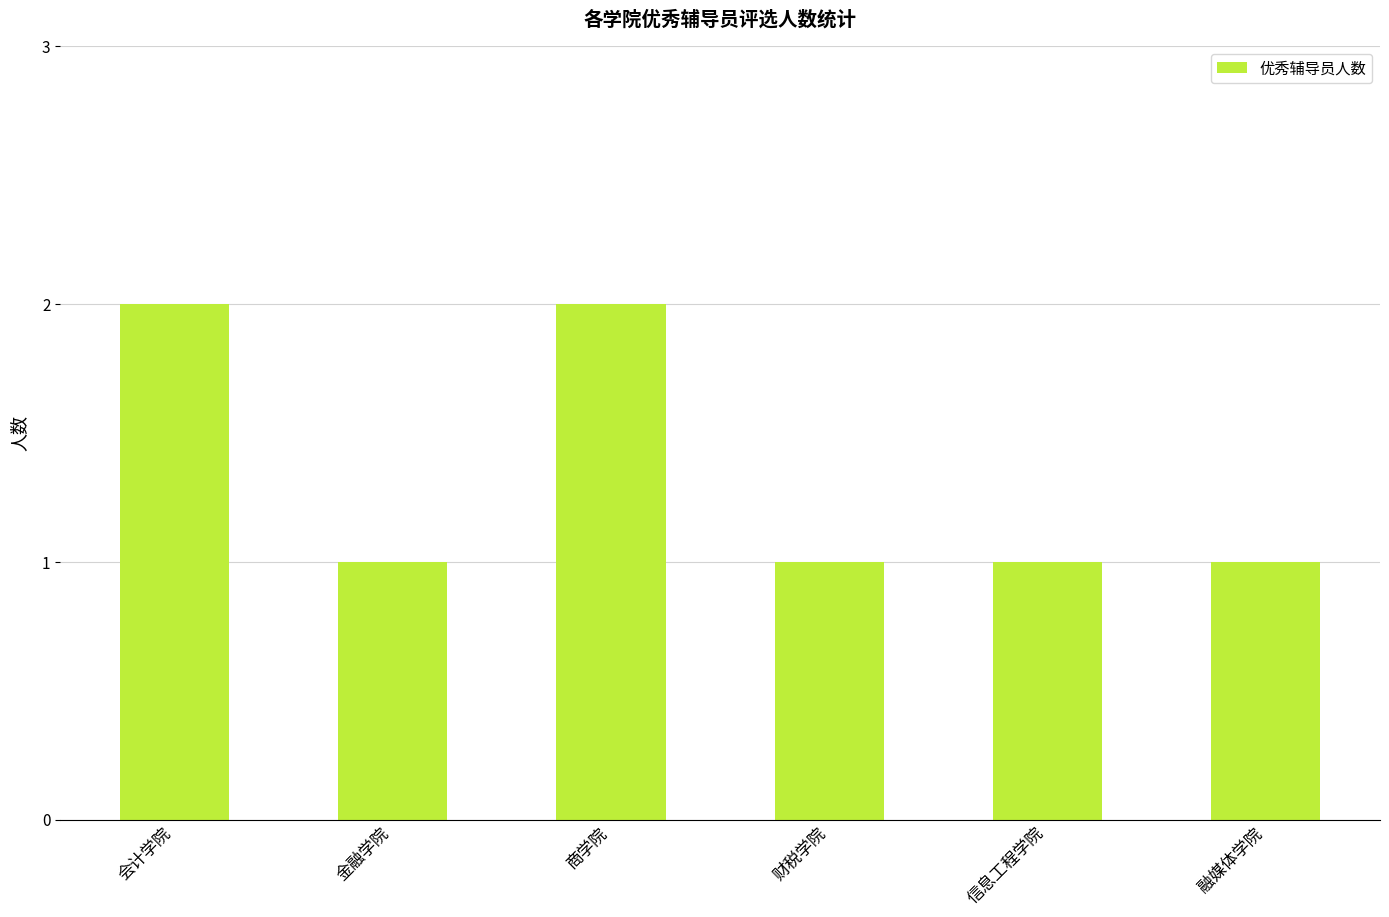

What is the value of the 1st bar from the left?

2